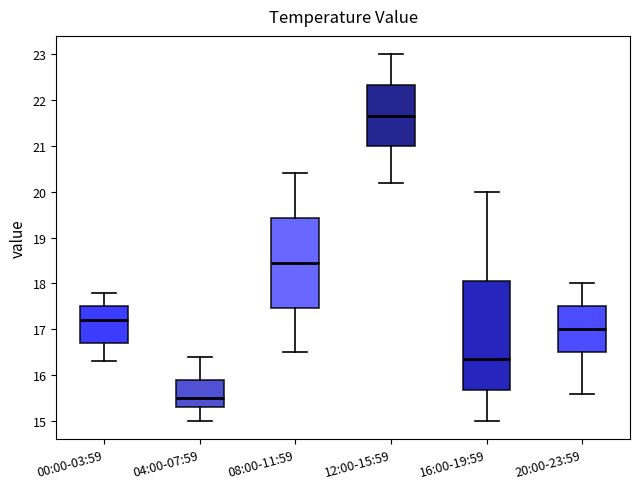

Which box has the lowest median line?

04:00-07:59